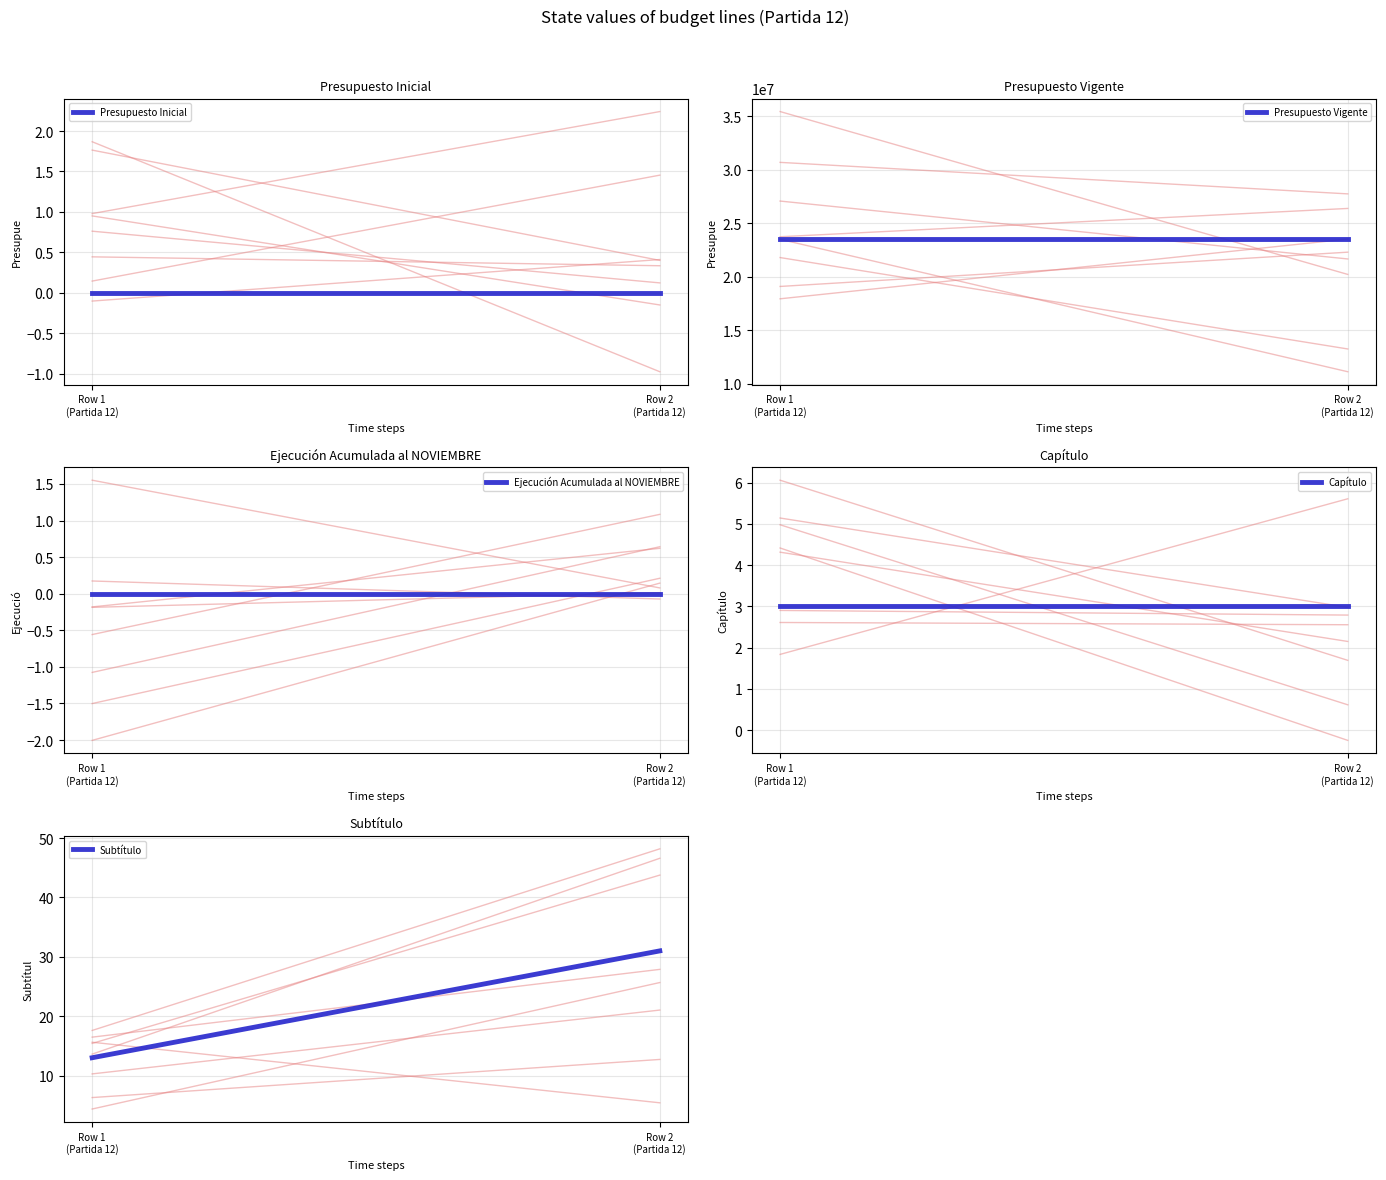

What is the label of the 1st point from the left?

Row 1
(Partida 12)